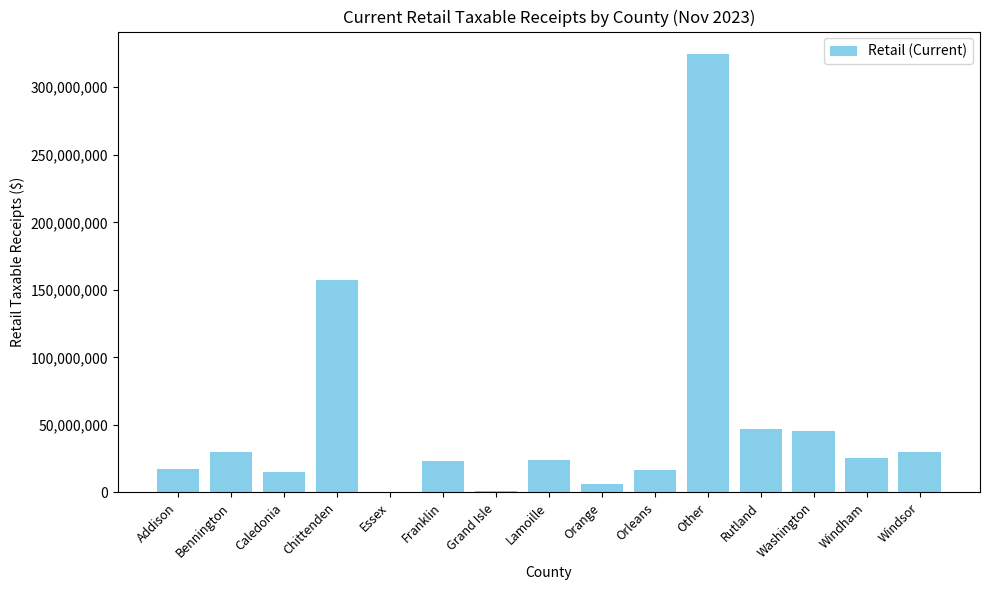

True or false: the data shows 324988406.3 at Other.

True